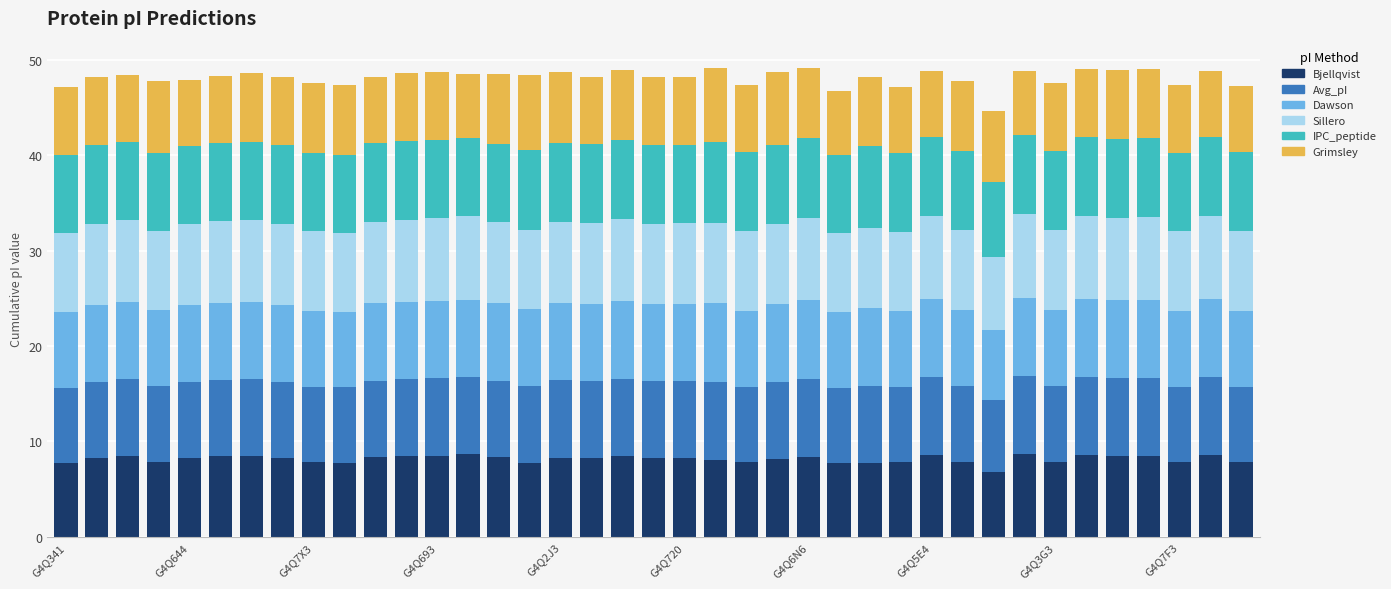

Does the chart contain stacked bars?

Yes